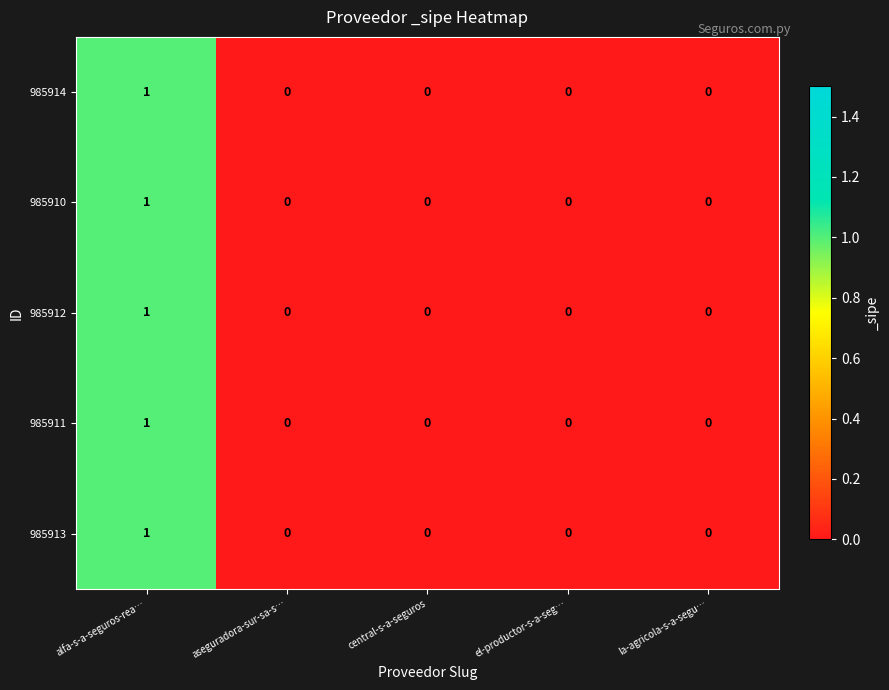

How many categories are shown in the chart?

5